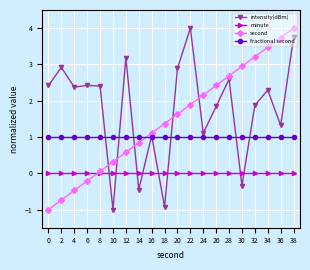

Where is the first local maximum for intensity(dBm)?

2